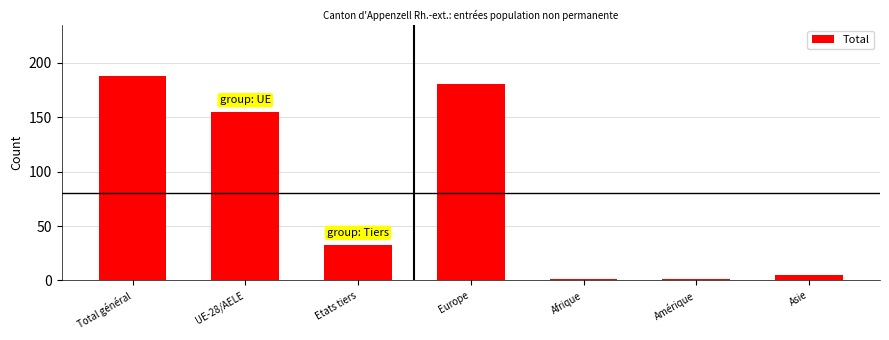

Which category has the highest value across all series?

Total général